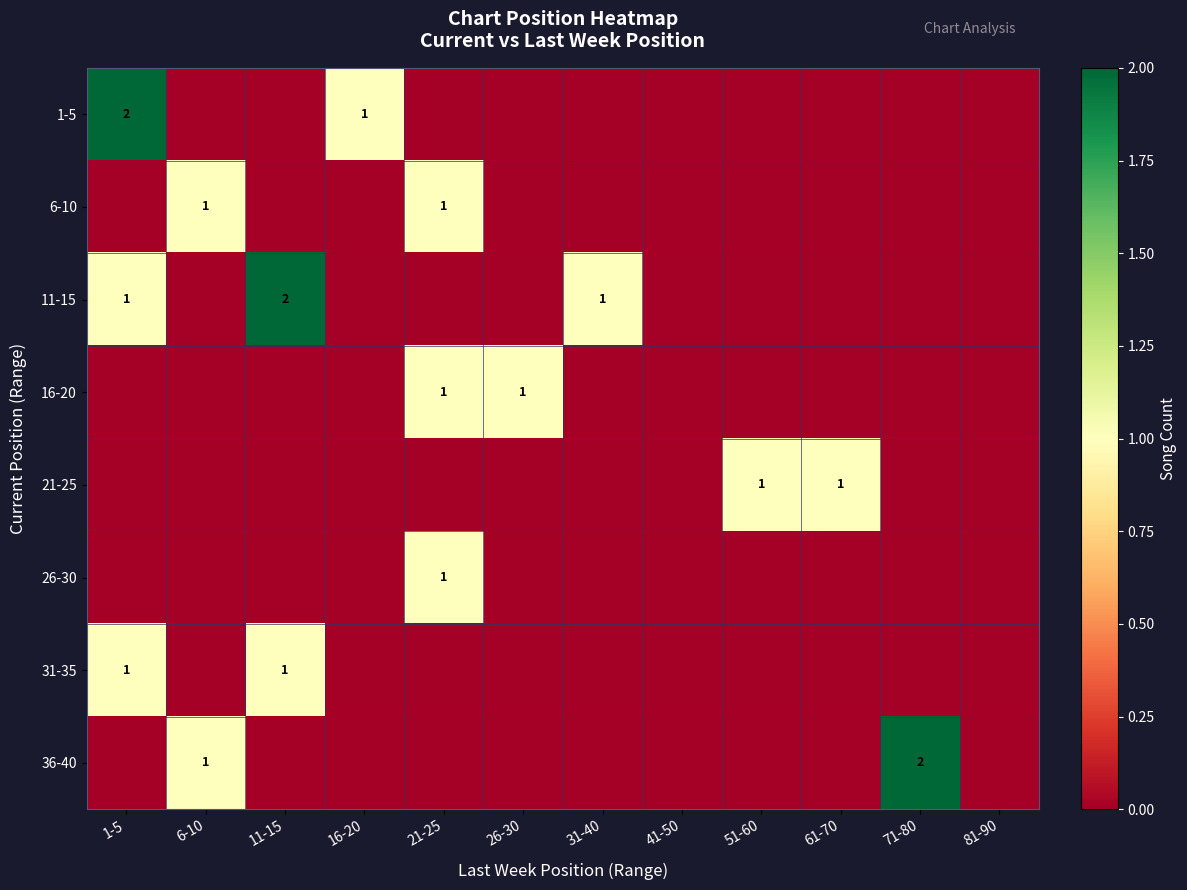

What is the sum of all 21-25 values?

2